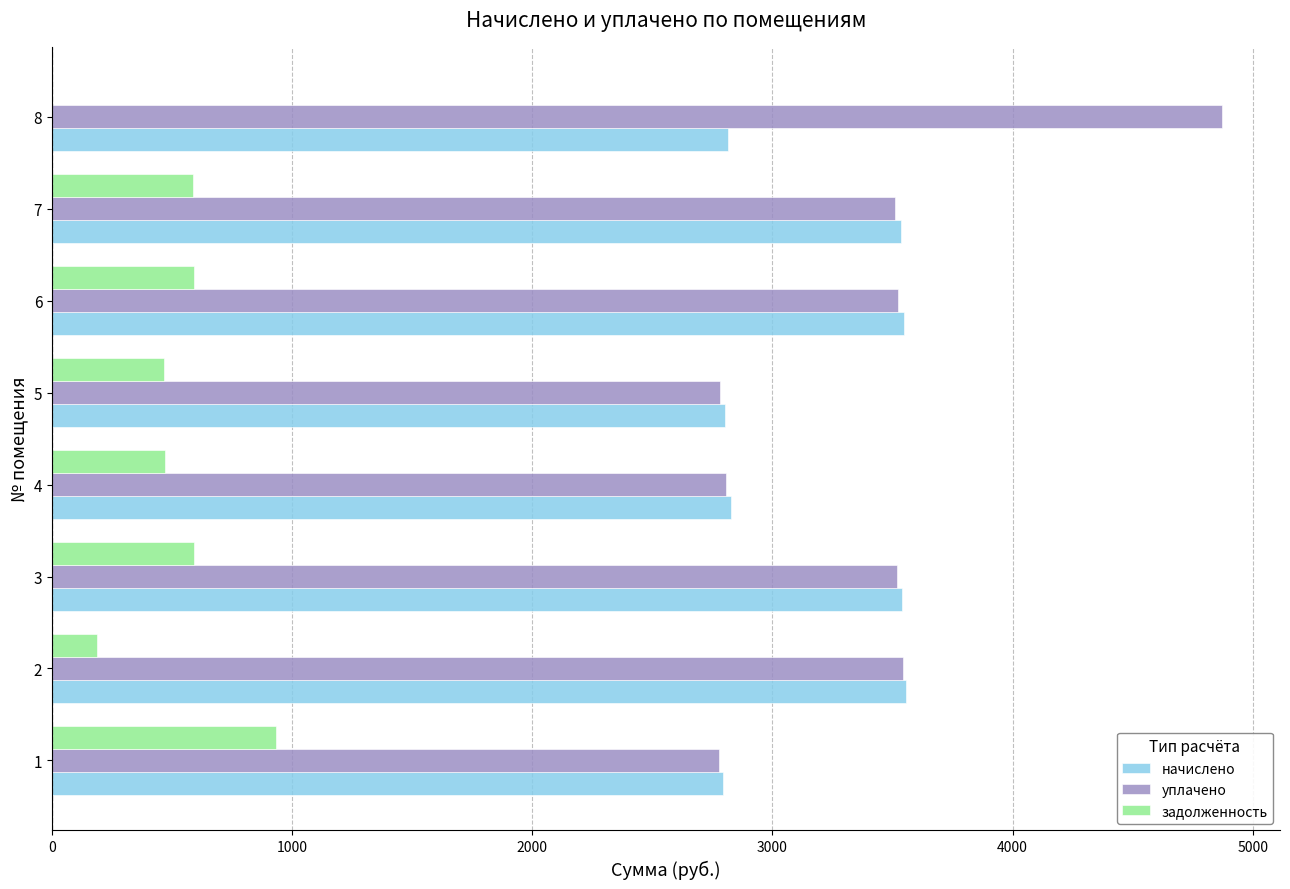

What is the greatest value displayed?

4869.9